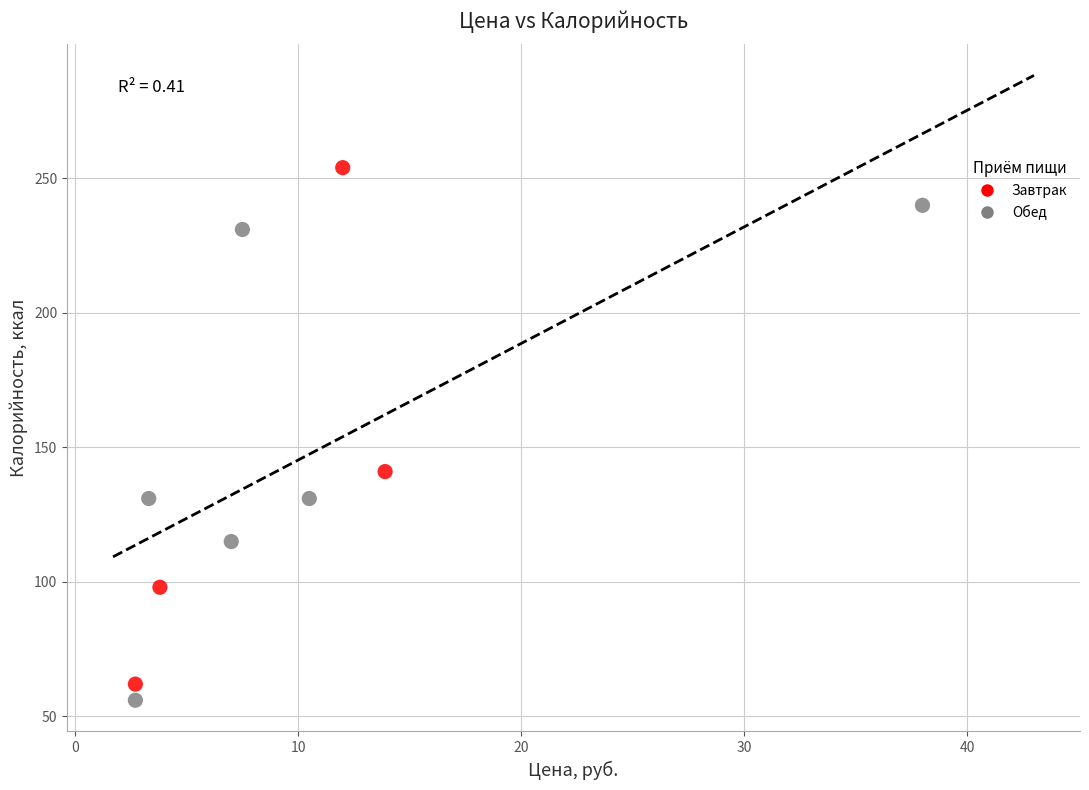

What are all the series names shown in the legend?

Завтрак, Обед